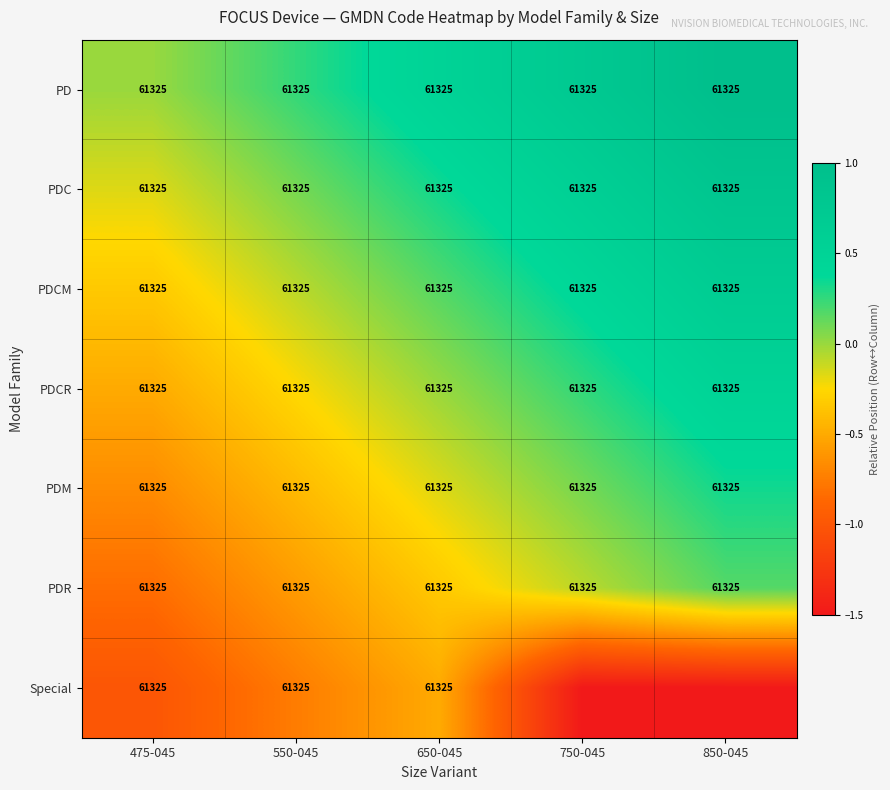

What is the spread (max minus min) of values at 475-045?

0.0